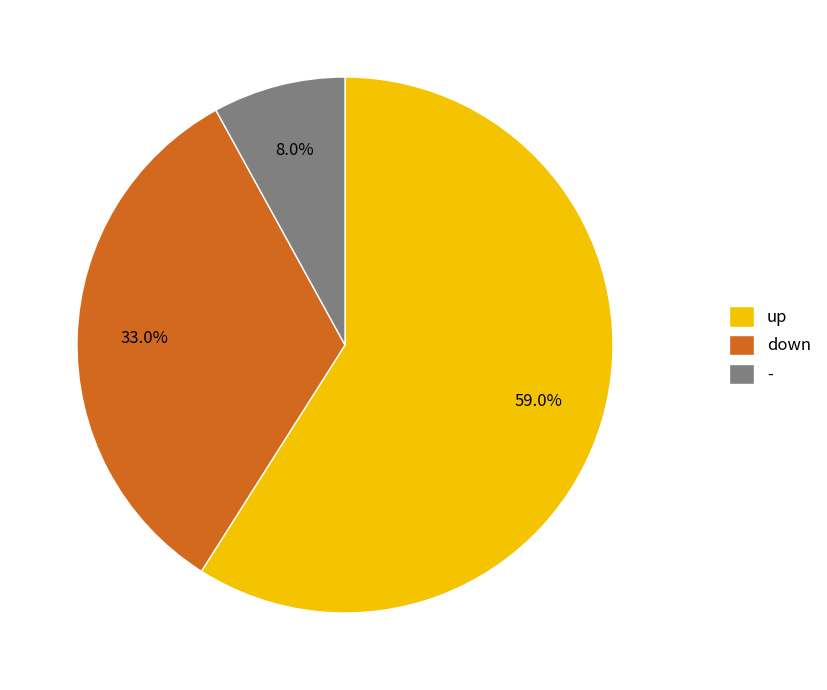

How many slices are in this pie chart?

3